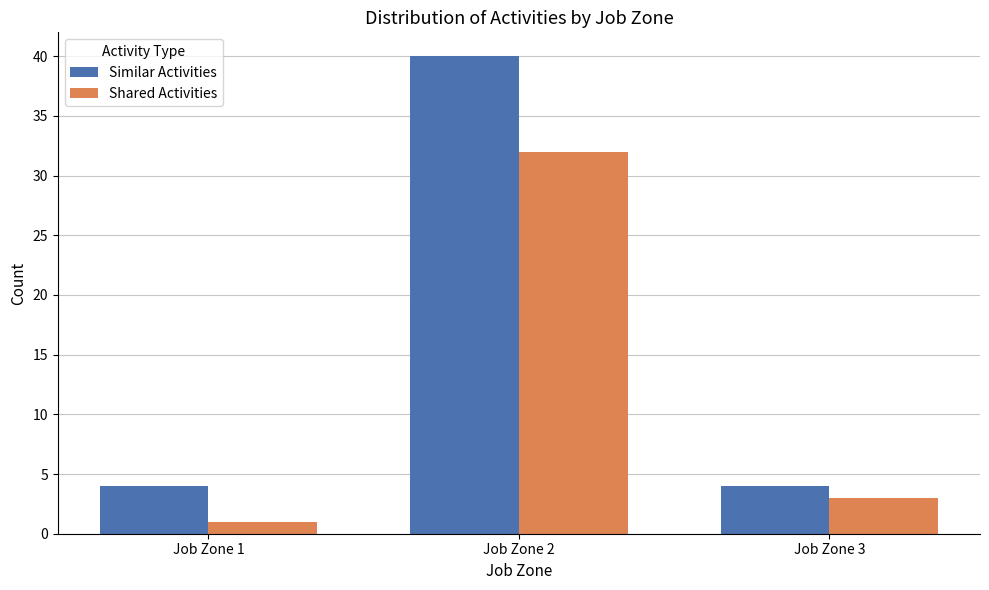

What is the greatest value displayed?

40